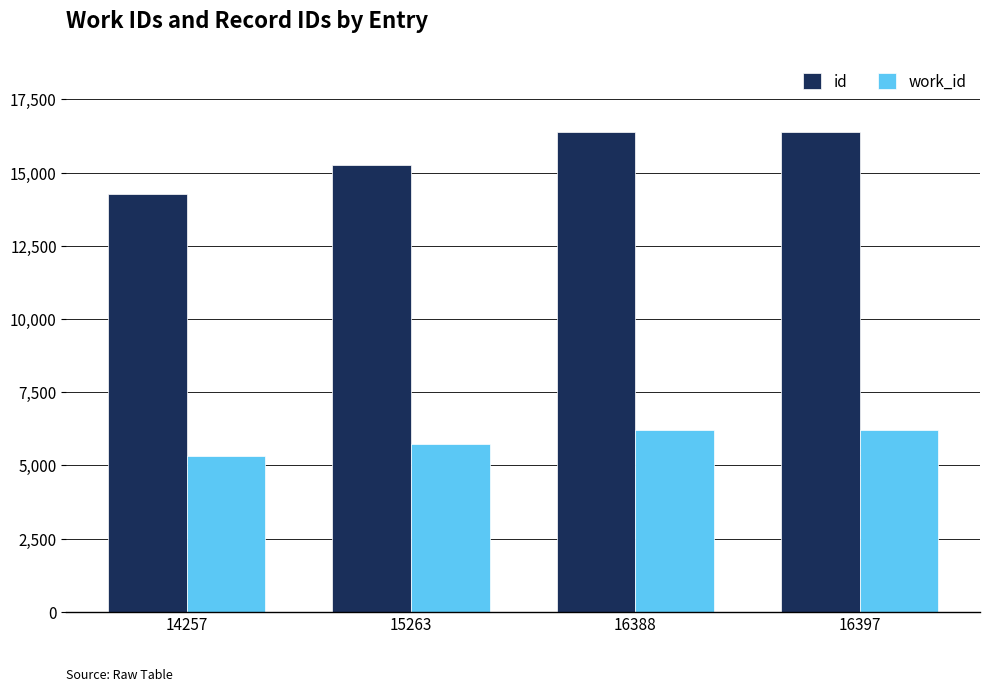

What is the lowest value of the work_id series?

5302